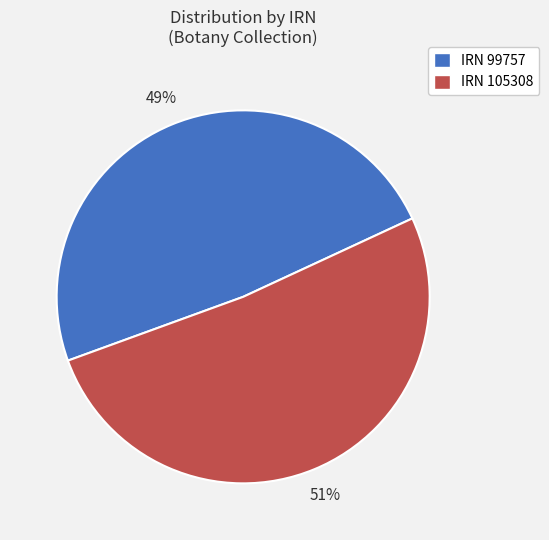

Count the number of slices in the pie.

2